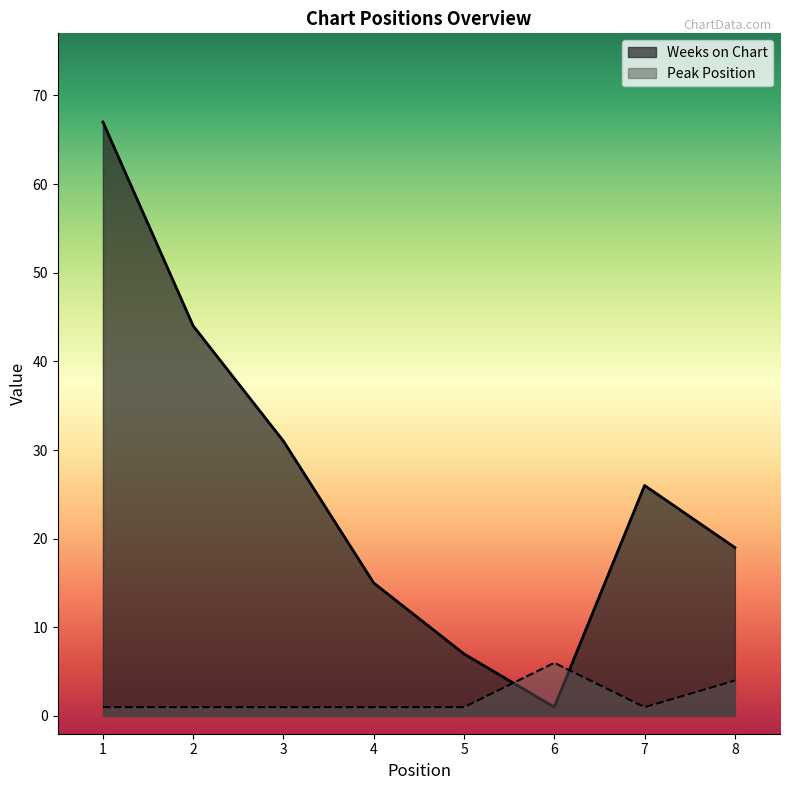

Where is the first local maximum for Weeks on Chart?

7